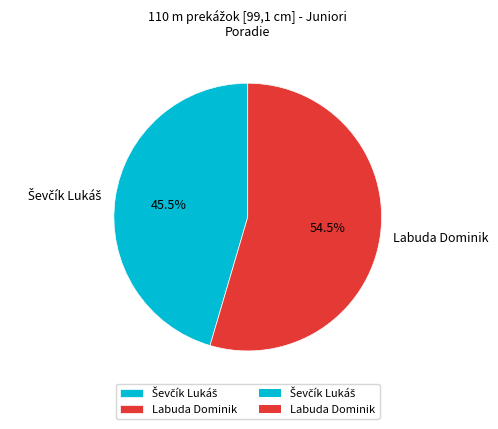

Which slice is the largest?

Labuda Dominik